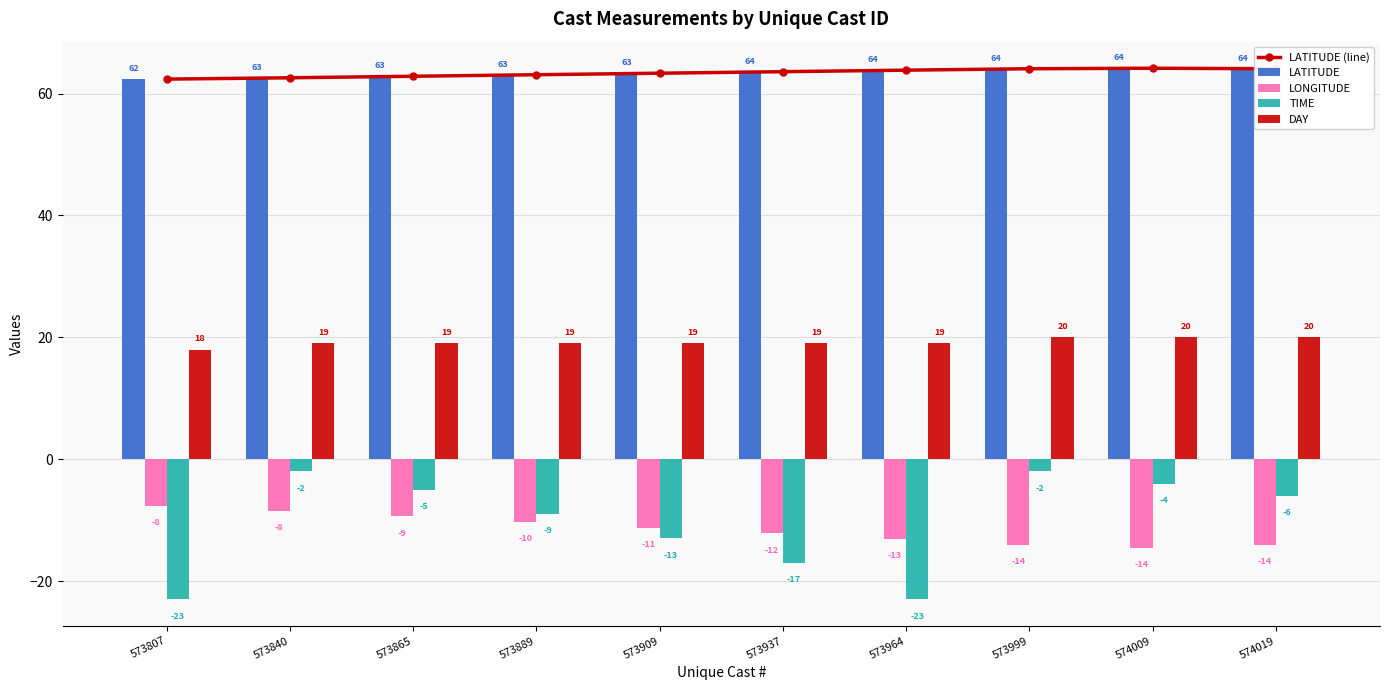

Rank the series at 573937 from highest to lowest value.

LATITUDE (line), LATITUDE, DAY, LONGITUDE, TIME